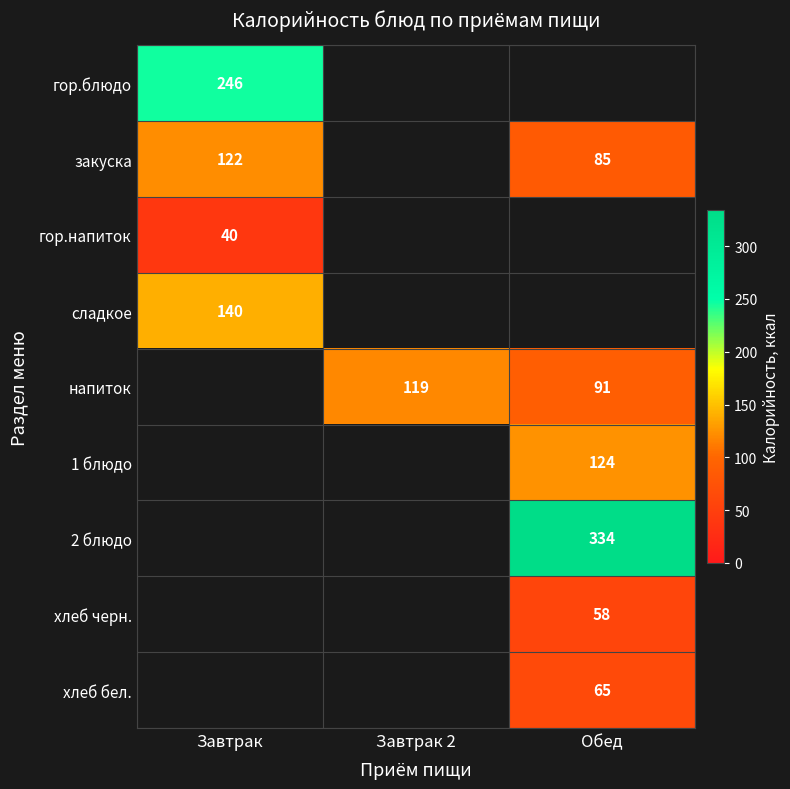

Between Обед and Завтрак 2, which is larger?

Завтрак 2